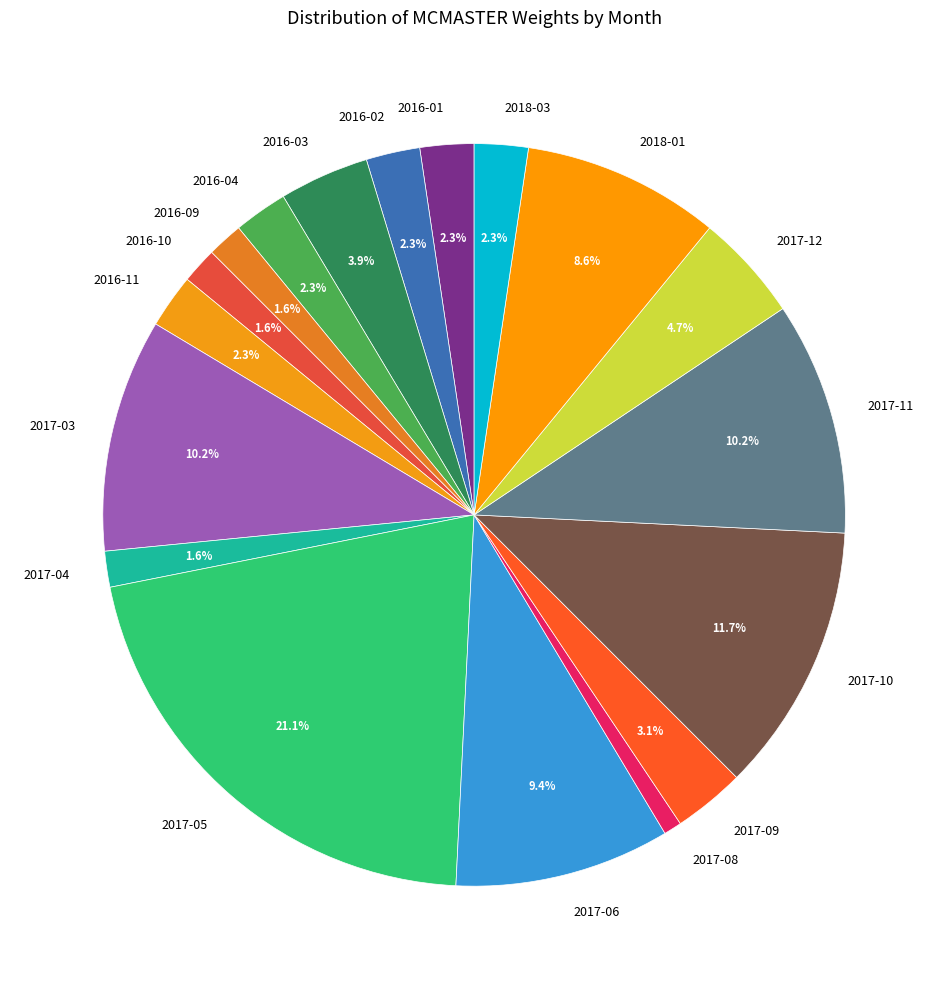

To the nearest percent, what portion does 2016-02 represent?

2%